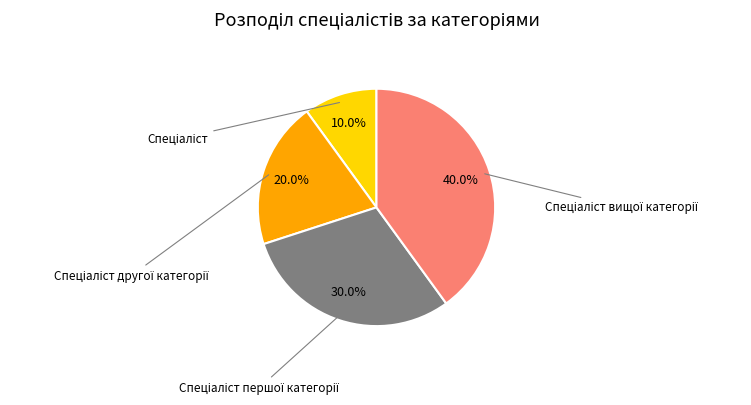

Is there any slice that represents more than half of the pie?

No